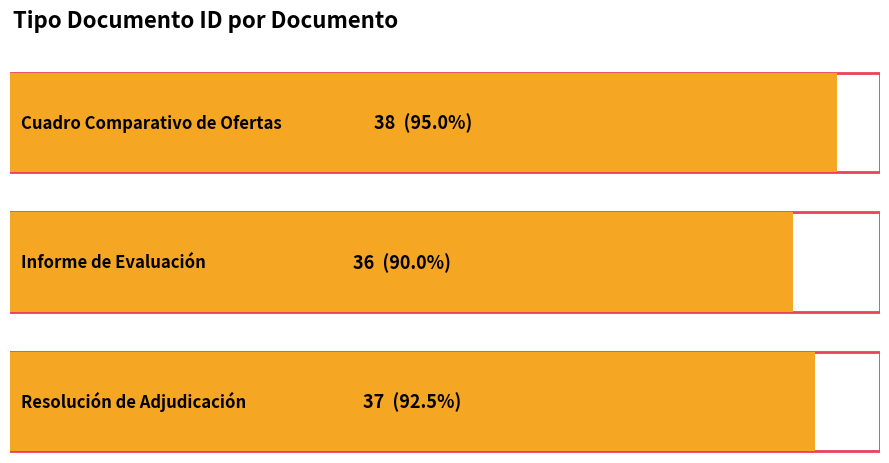

The chart shows a value of 36 at Informe de Evaluación. True or false?

True